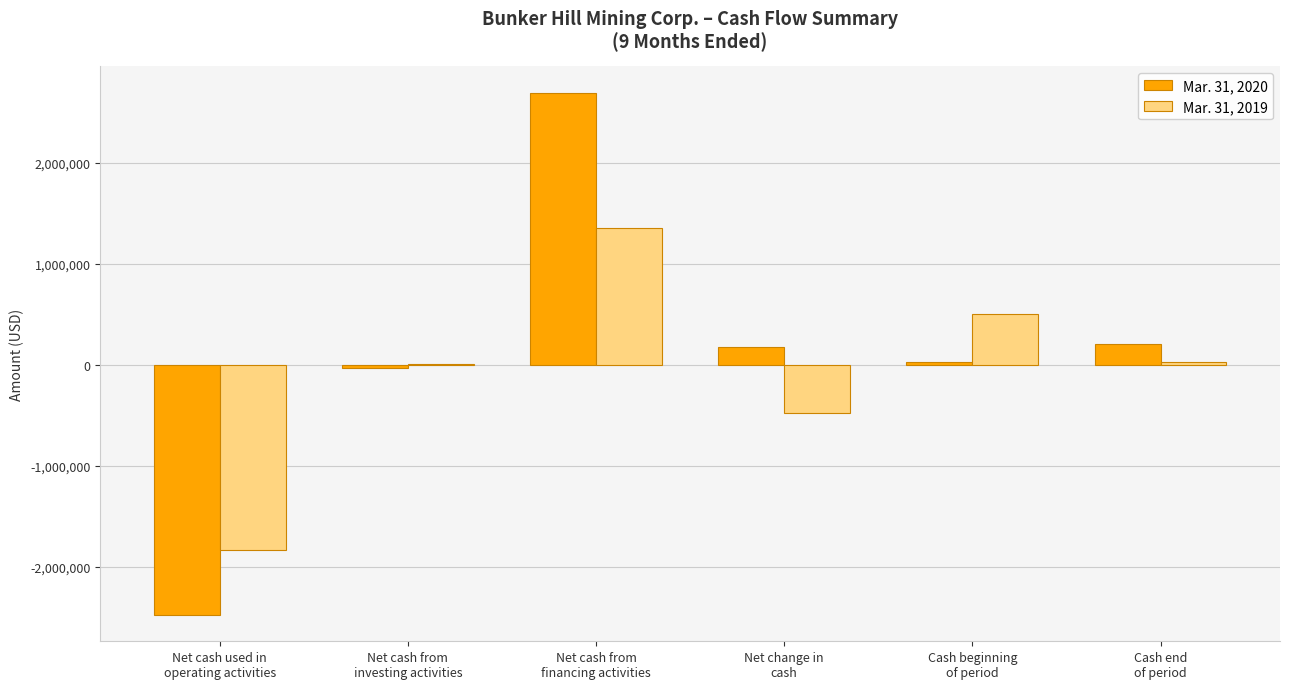

Reading left to right, list all the values displayed in this chart.

Mar. 31, 2020: -2480808	-36570	2693546	176168	28064	204232
Mar. 31, 2019: -1831654	3444	1353743	-474467	502660	28193